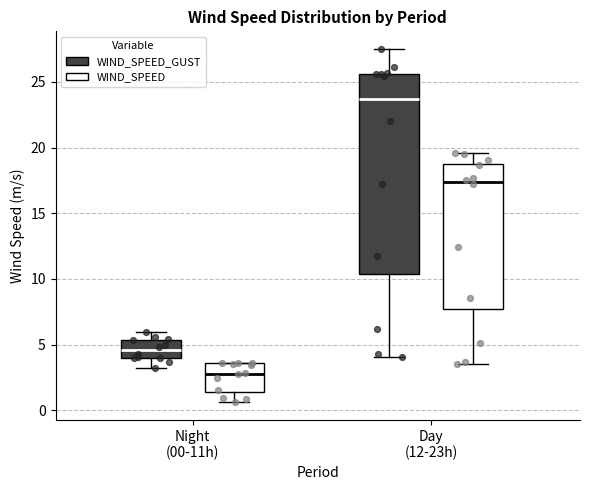

Which box has the lowest median line?

Night (00-11h) (WIND_SPEED)